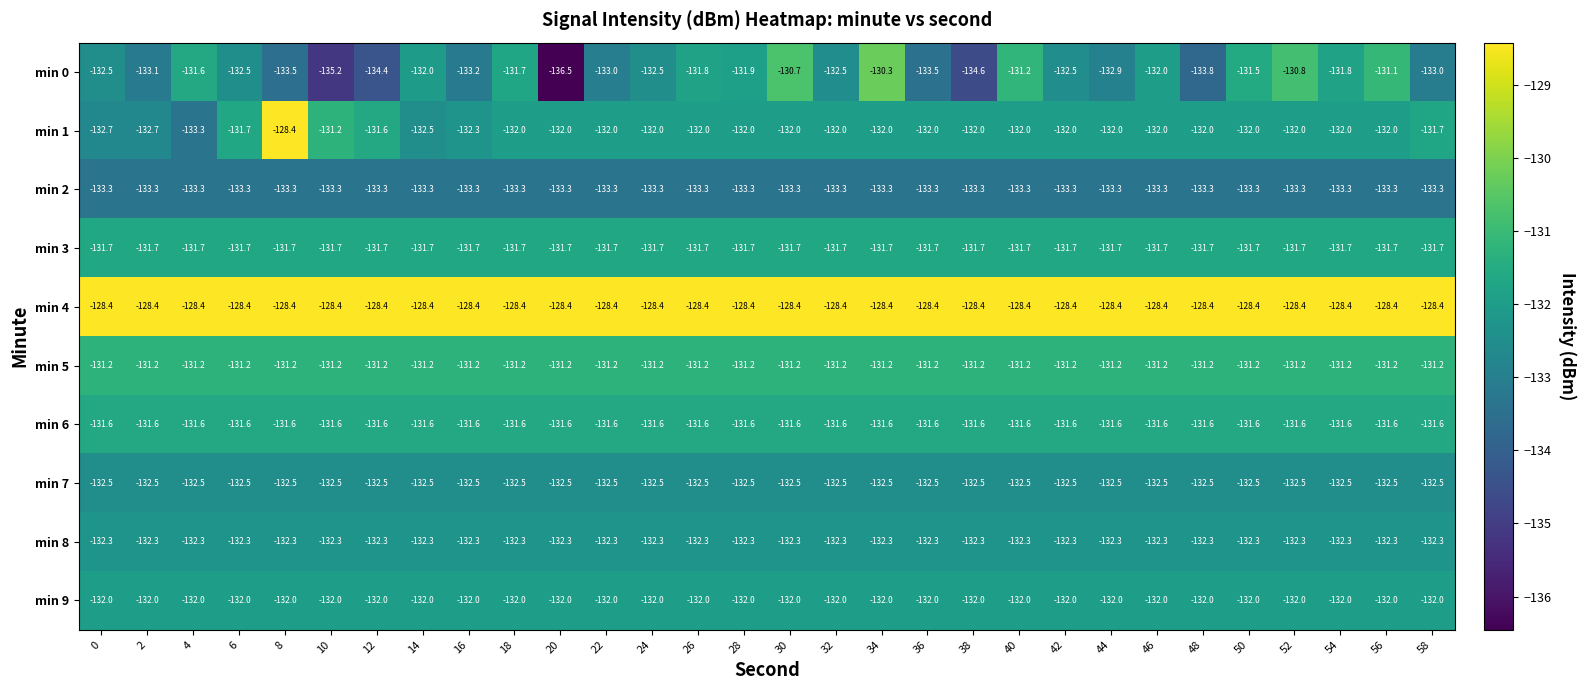

Between 8 and 18, which series saw the biggest shift?

min 1